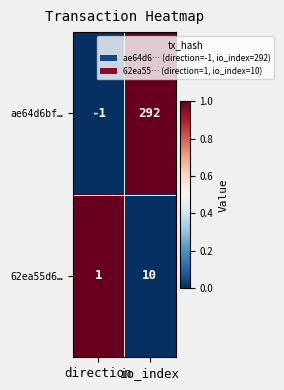

What is the difference between the maximum and minimum values in the 62ea55d6… series?

9